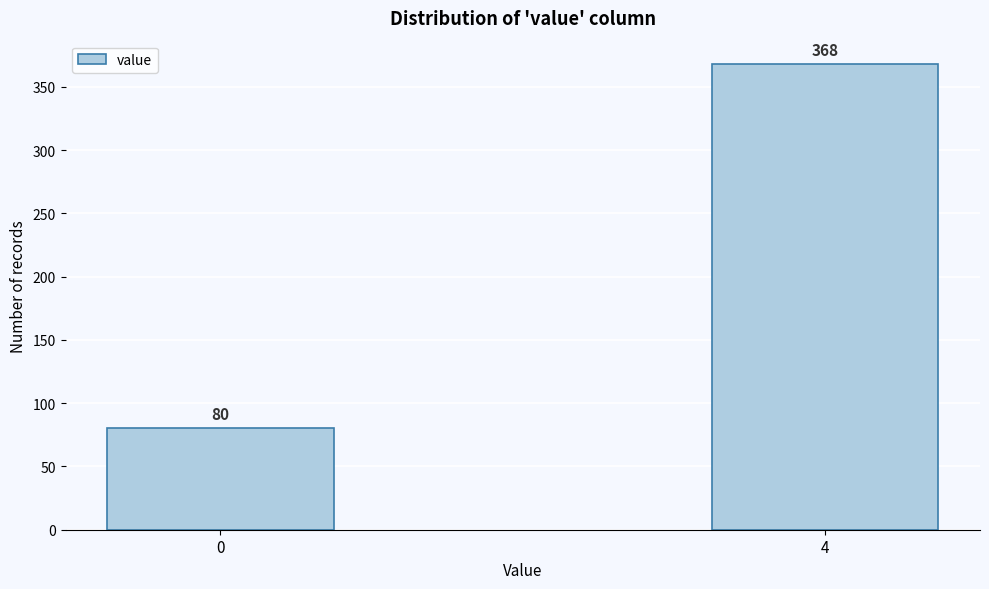

Reading right to left, transcribe all the data shown in this chart.

368	80